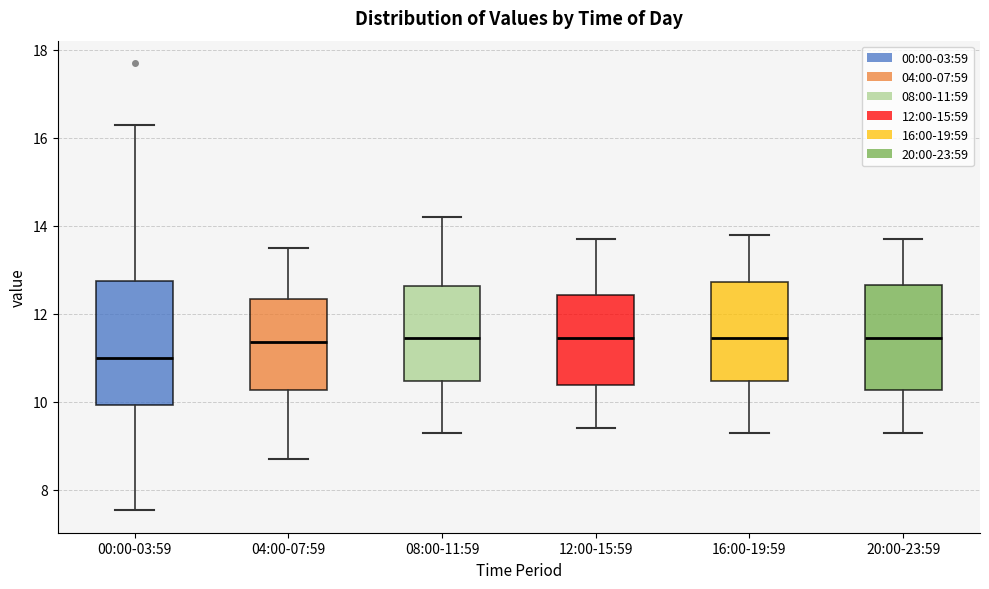

Where is the lower edge of the box for 04:00-07:59 on the y-axis? The values are not printed on the chart, so give them approximately, as read against the axis.

10.2